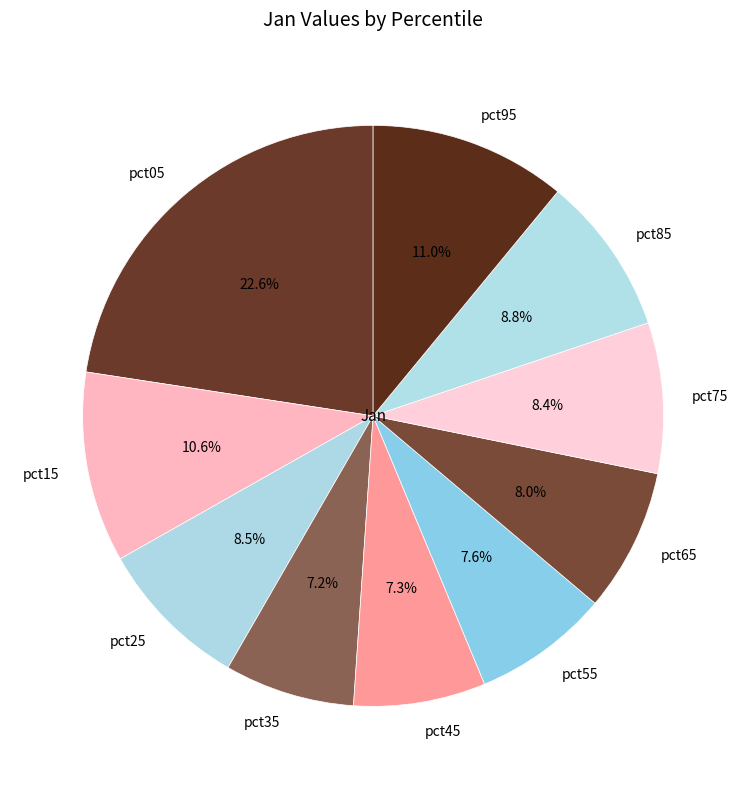

Is it true that pct55 is 8% of the pie?

True